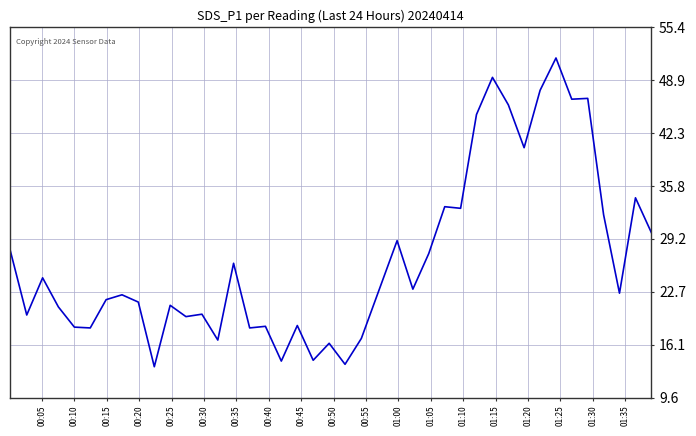

What is the smallest value displayed?

13.4